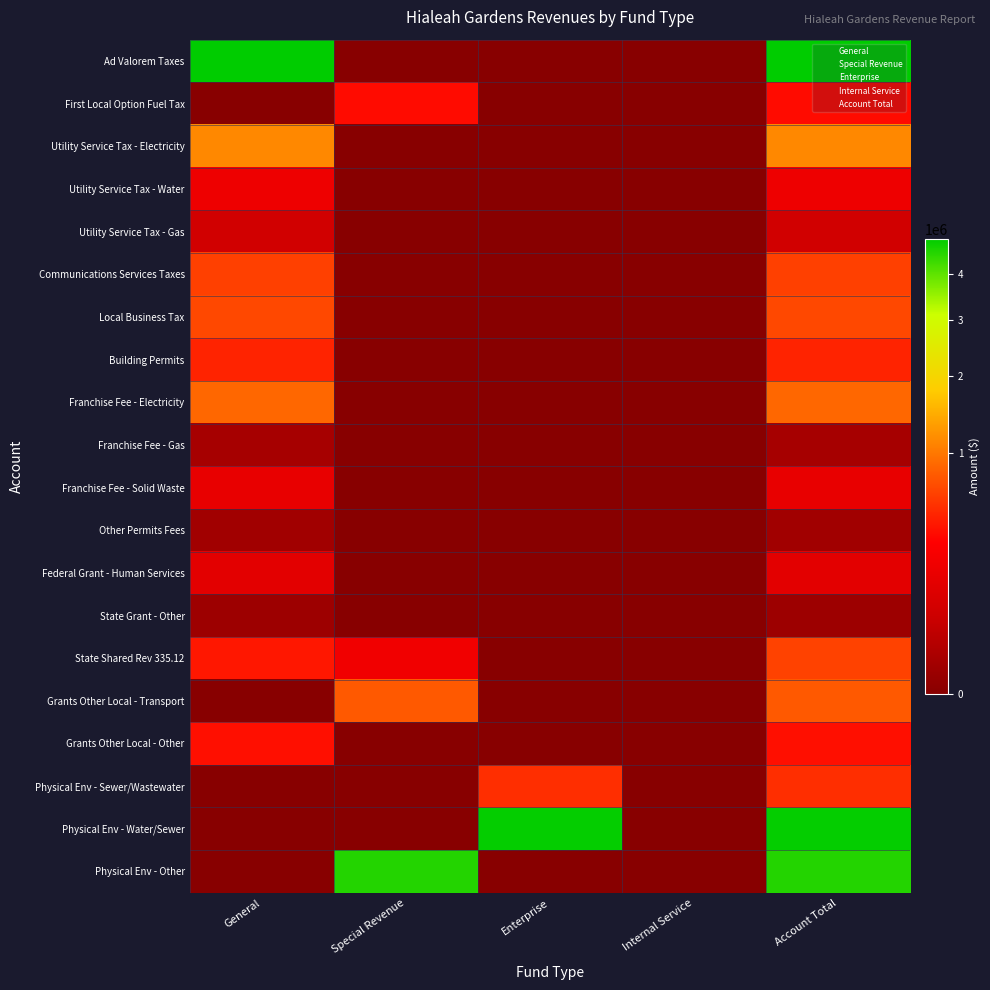

True or false: Ad Valorem Taxes has a value of 0 at Enterprise.

True